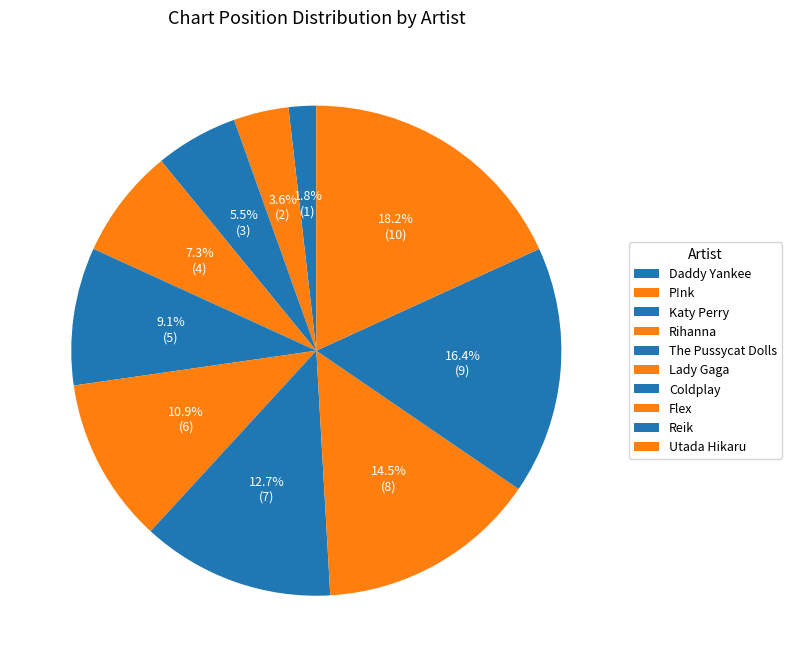

To the nearest percent, what percentage of the pie is P!nk?

4%